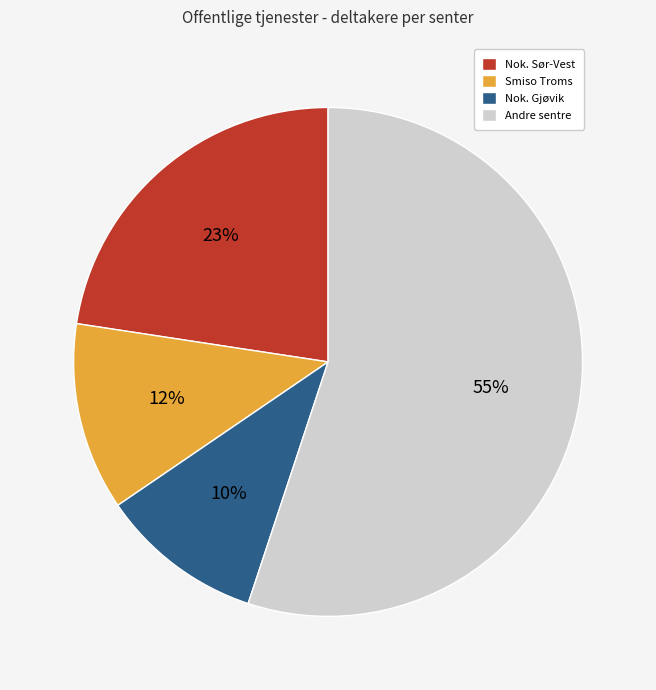

Is there a majority slice in this chart?

Yes